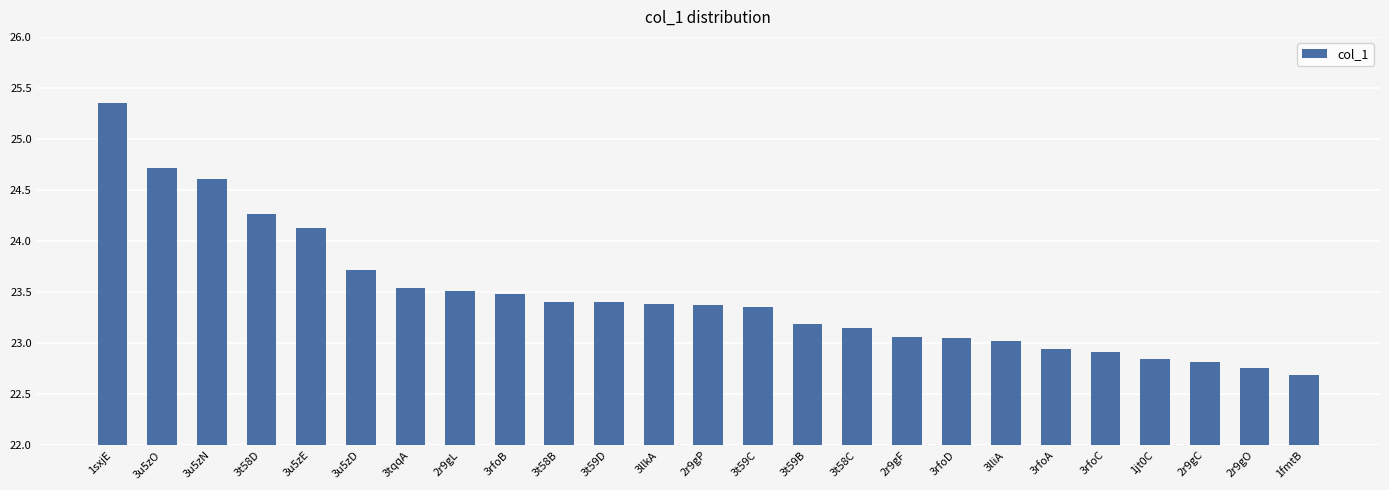

Read the value at 3u5zD.

23.7